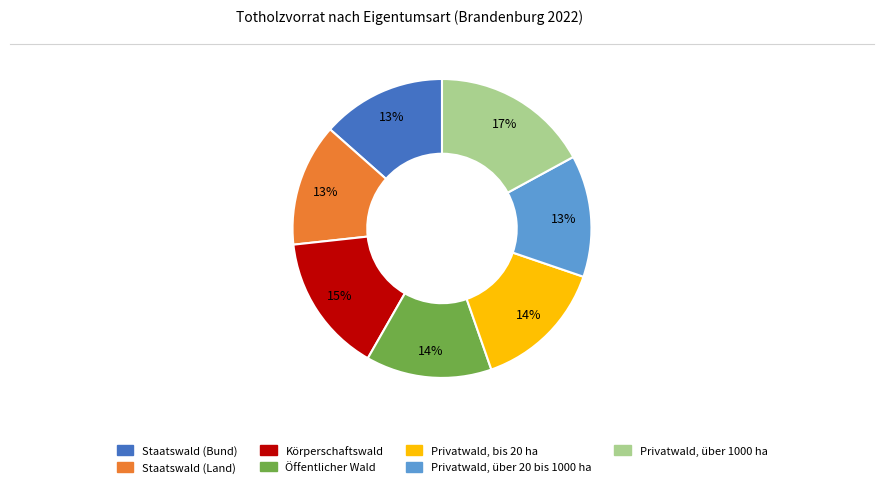

Which slice is the largest?

Privatwald, über 1000 ha